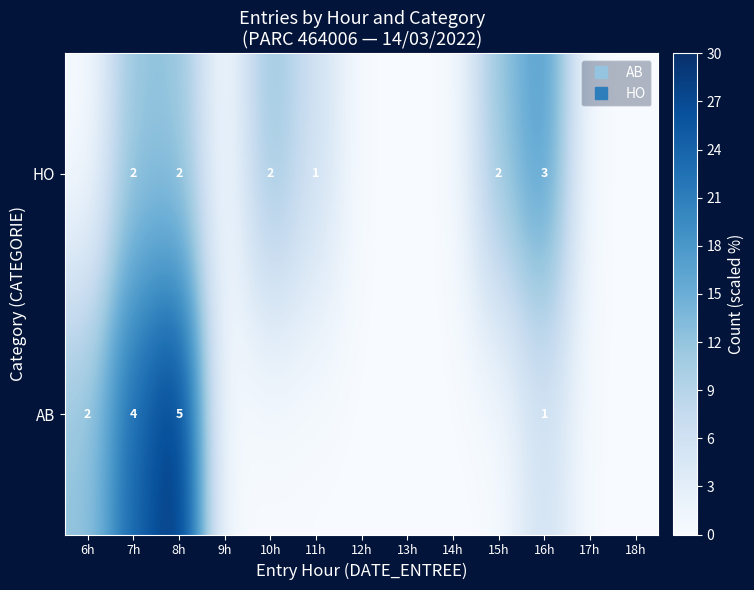

Which category has the lowest value across all series?

9h